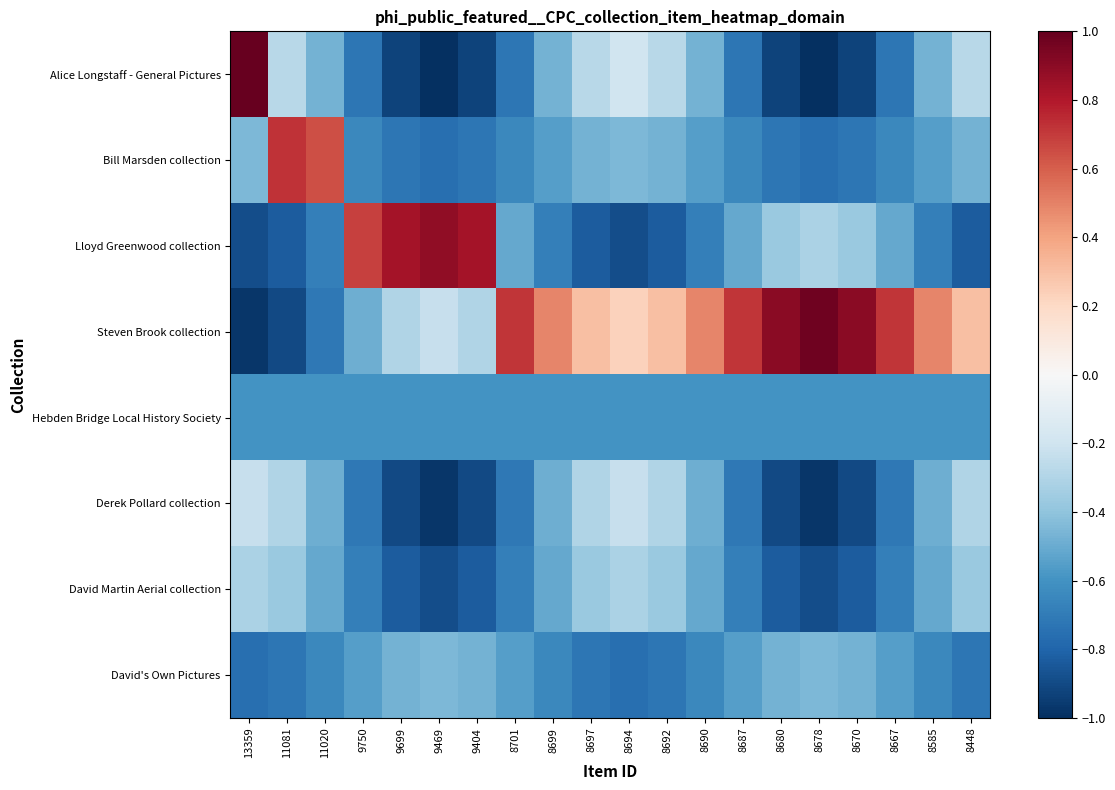

Between 13359 and 8694, which series saw the biggest shift?

Alice Longstaff - General Pictures